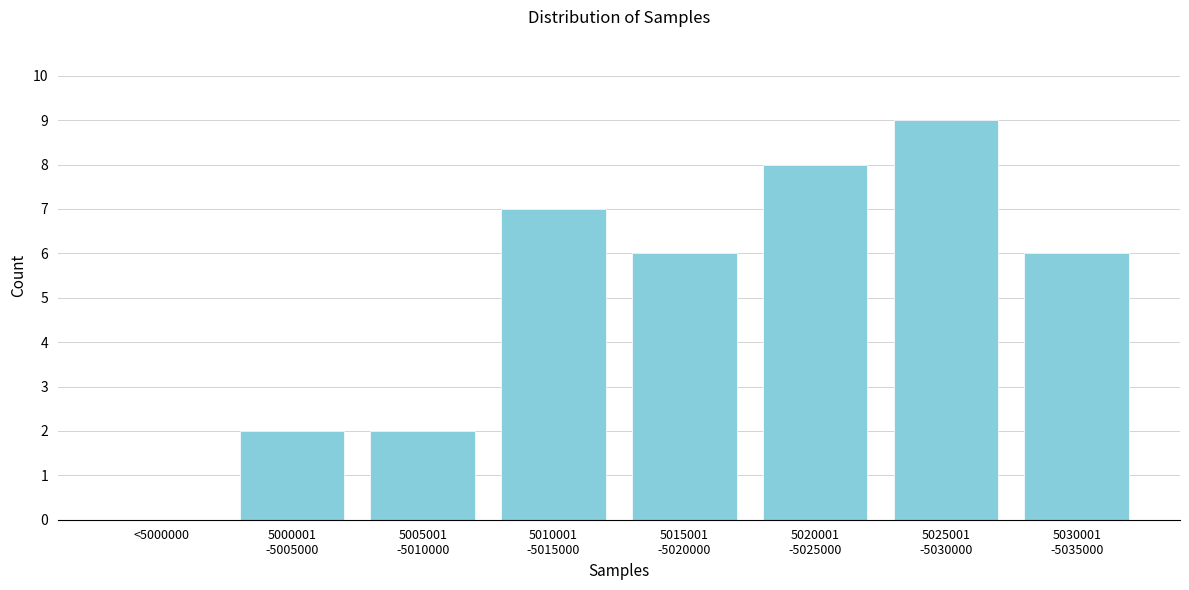

What is the sum of all values?

40